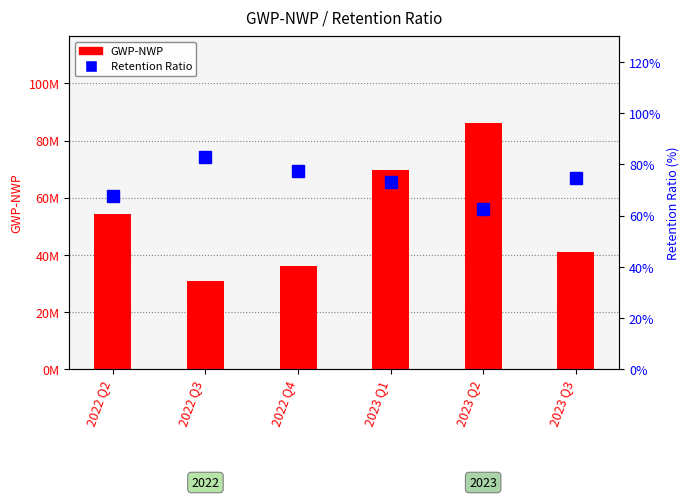

At which label does Retention Ratio reach its peak?

2022 Q3